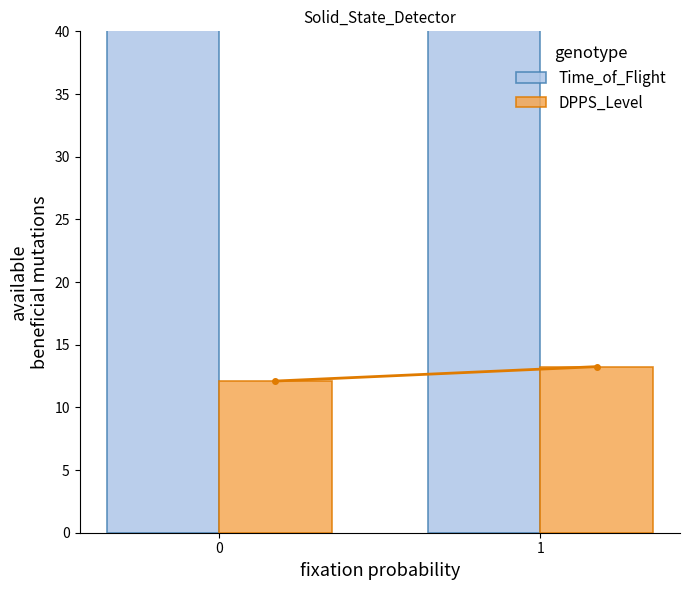

How many data points does each series have?

2